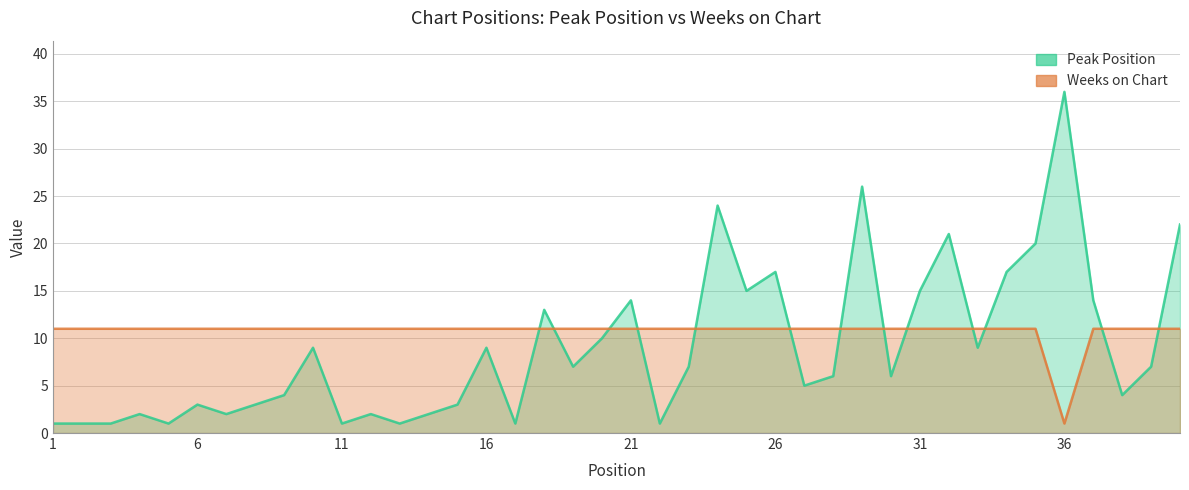

After their last crossing, which series has the higher values: Weeks on Chart or Peak Position?

Peak Position